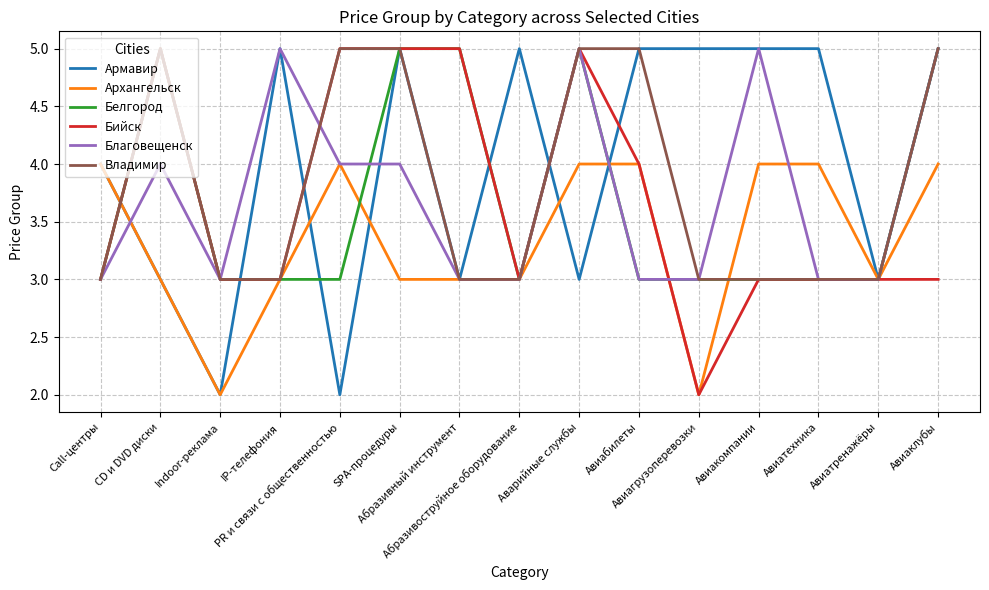

What is the highest value of the Бийск series?

5